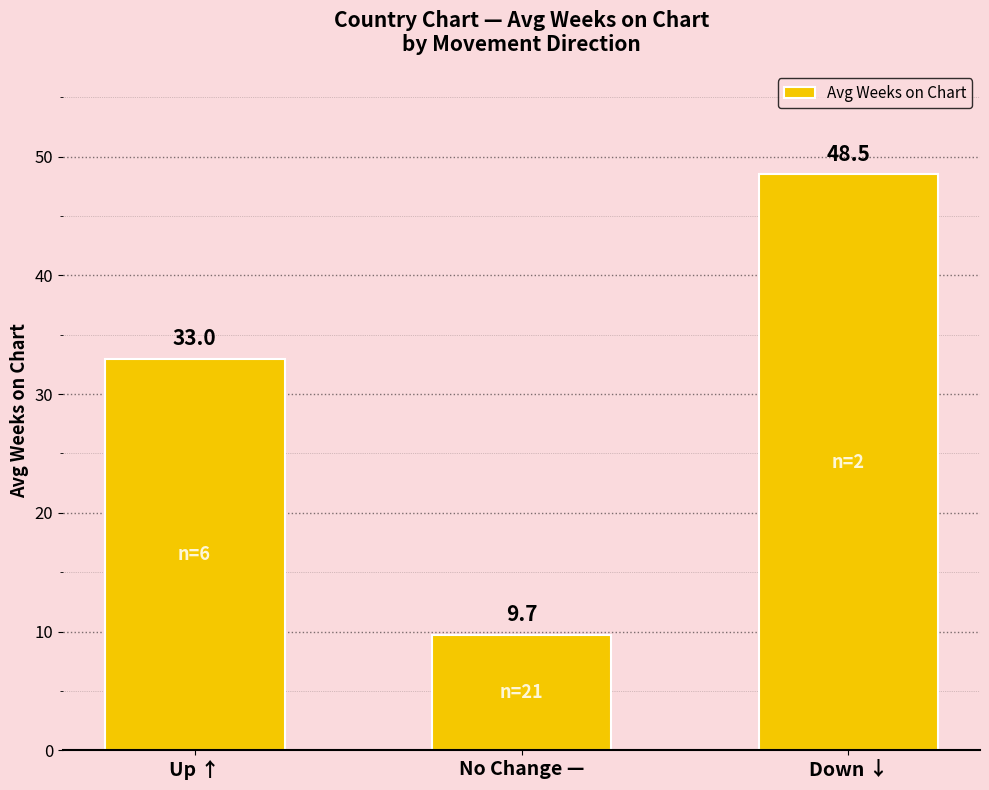

What is the label of the 3rd bar from the right?

Up ↑